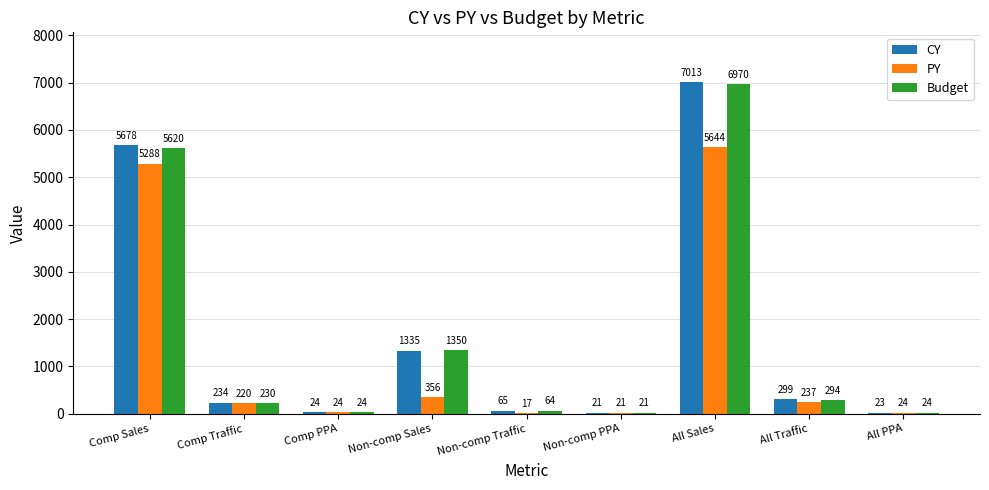

How many series are shown in this chart?

3